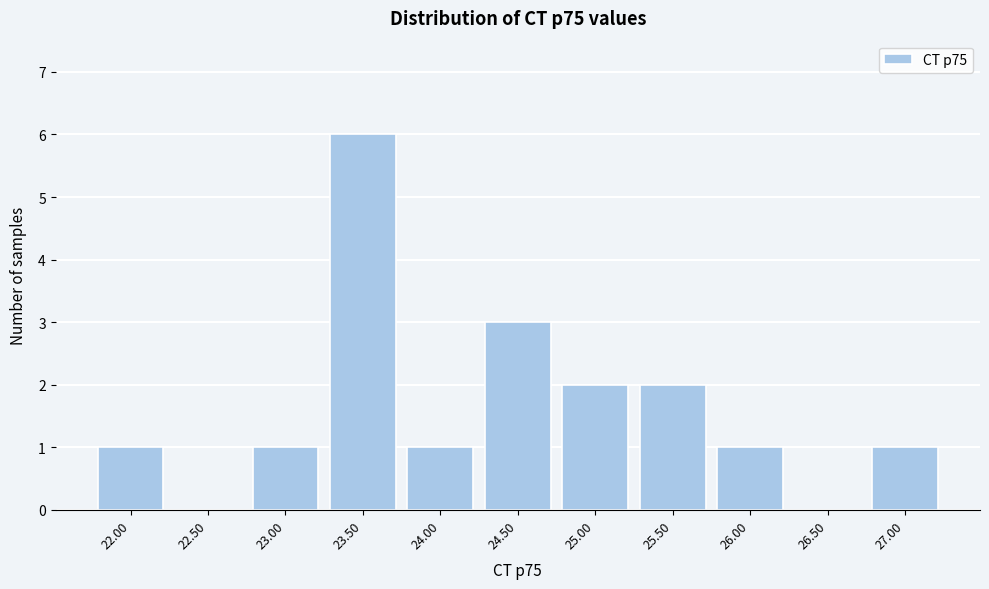

Reading left to right, what are all the values shown in this chart?

22.00=1	22.50=0	23.00=1	23.50=6	24.00=1	24.50=3	25.00=2	25.50=2	26.00=1	26.50=0	27.00=1